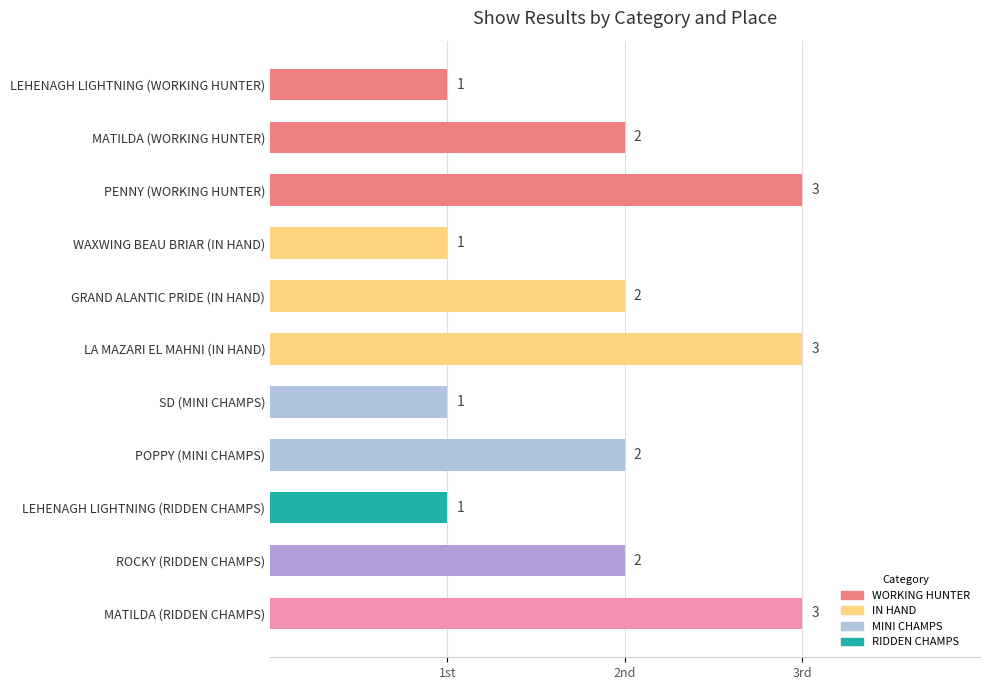

List the labels in order of value, smallest first.

LEHENAGH LIGHTNING (WORKING HUNTER), WAXWING BEAU BRIAR (IN HAND), SD (MINI CHAMPS), LEHENAGH LIGHTNING (RIDDEN CHAMPS), MATILDA (WORKING HUNTER), GRAND ALANTIC PRIDE (IN HAND), POPPY (MINI CHAMPS), ROCKY (RIDDEN CHAMPS), PENNY (WORKING HUNTER), LA MAZARI EL MAHNI (IN HAND), MATILDA (RIDDEN CHAMPS)